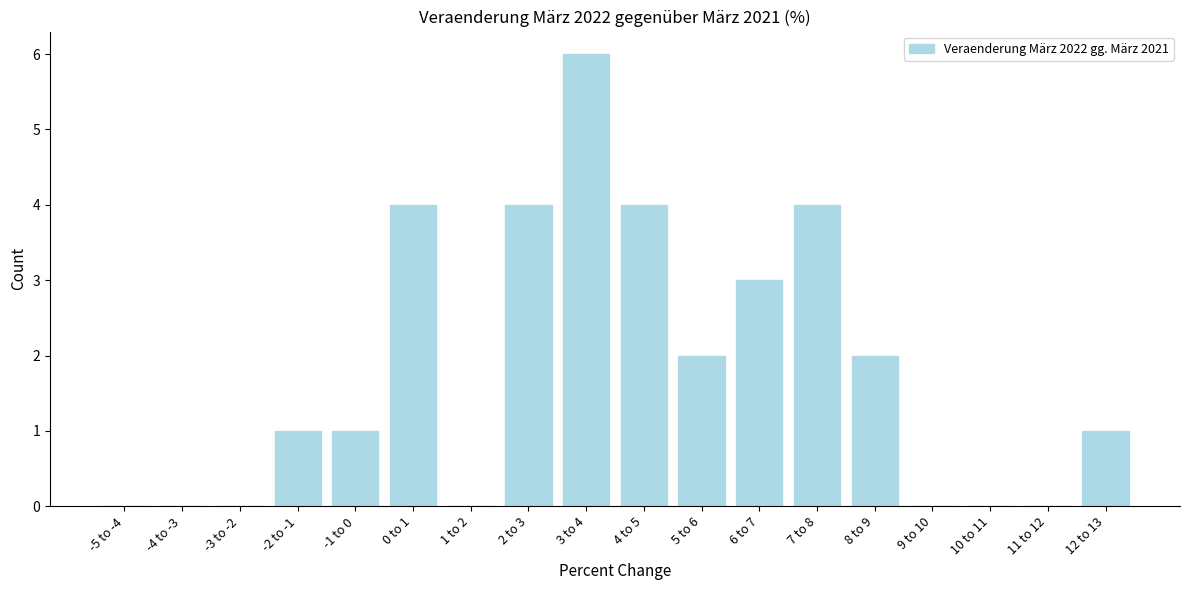

Reading left to right, extract all data points from this chart.

-5 to -4=0	-4 to -3=0	-3 to -2=0	-2 to -1=1	-1 to 0=1	0 to 1=4	1 to 2=0	2 to 3=4	3 to 4=6	4 to 5=4	5 to 6=2	6 to 7=3	7 to 8=4	8 to 9=2	9 to 10=0	10 to 11=0	11 to 12=0	12 to 13=1